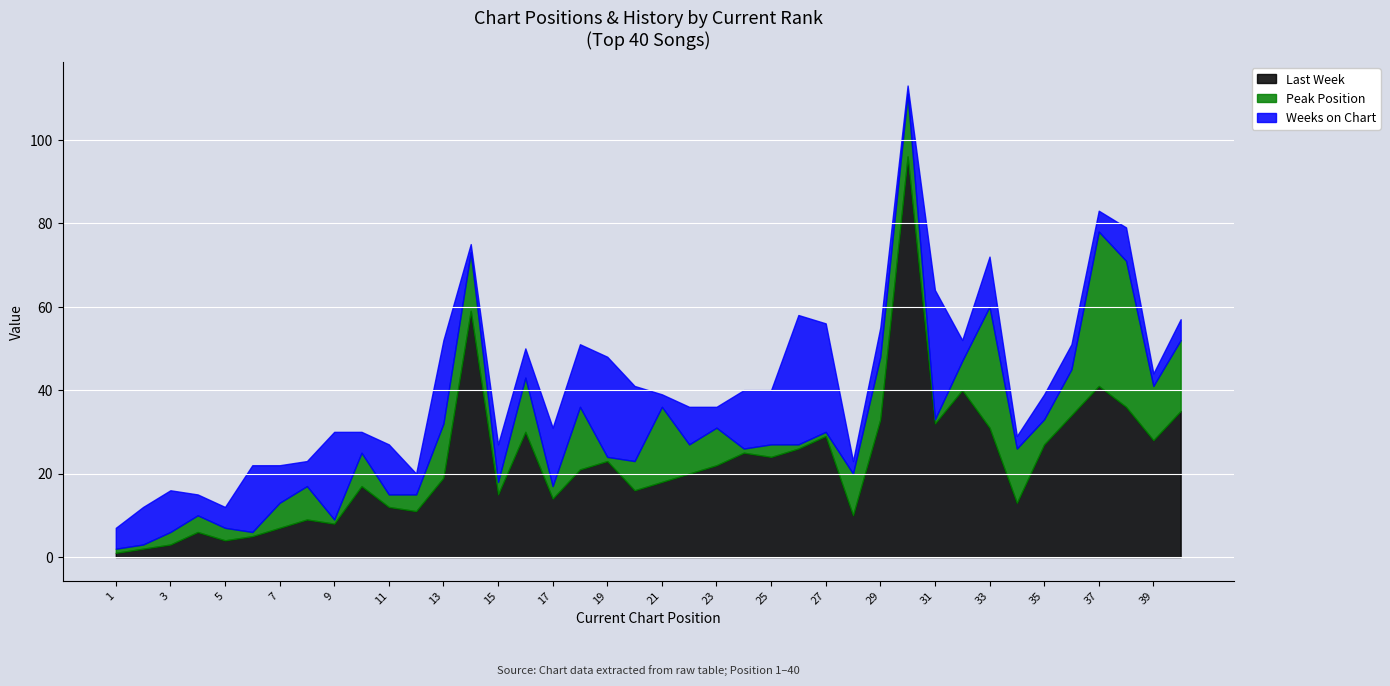

Reading left to right, transcribe all the data shown in this chart.

Last Week: 1	2	3	6	4	5	7	9	8	17	12	11	19	59	15	30	14	21	23	16	18	20	22	25	24	26	29	10	33	96	32	40	31	13	27	34	41	36	28	35
Peak Position: 1	1	3	4	3	1	6	8	1	8	3	4	13	14	3	13	3	15	1	7	18	7	9	1	3	1	1	10	15	15	1	7	29	13	6	11	37	35	13	17
Weeks on Chart: 5	9	10	5	5	16	9	6	21	5	12	5	20	2	9	7	14	15	24	18	3	9	5	14	13	31	26	3	7	2	31	5	12	3	6	6	5	8	3	5